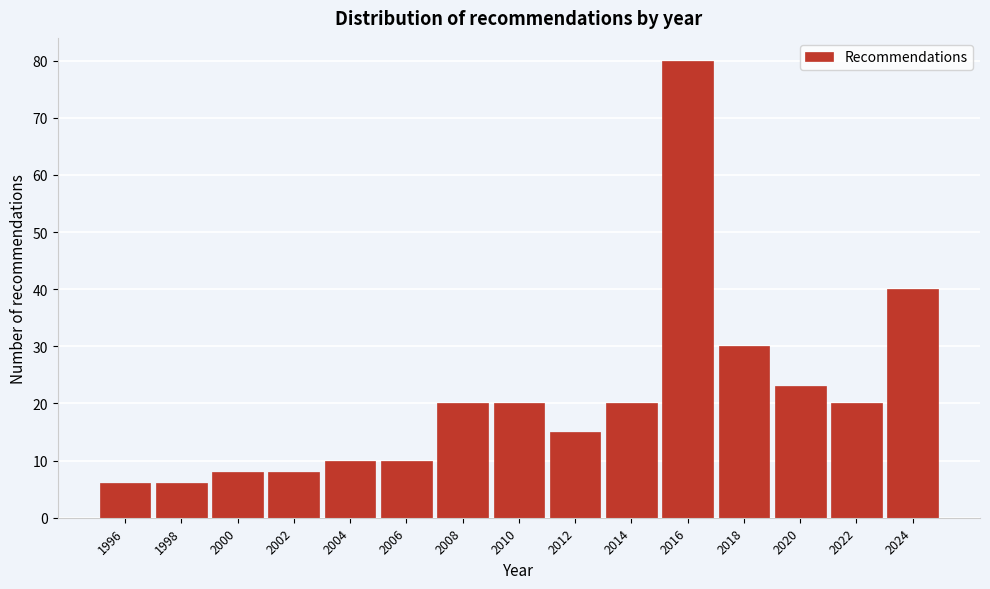

Reading left to right, extract all data points from this chart.

6	6	8	8	10	10	20	20	15	20	80	30	23	20	40